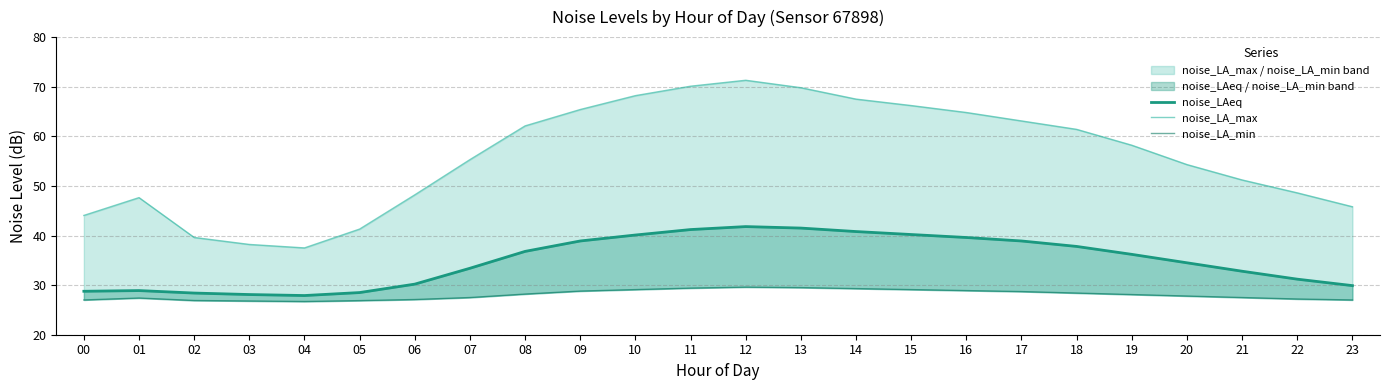

Does the chart display data point markers on the line(s)?

No